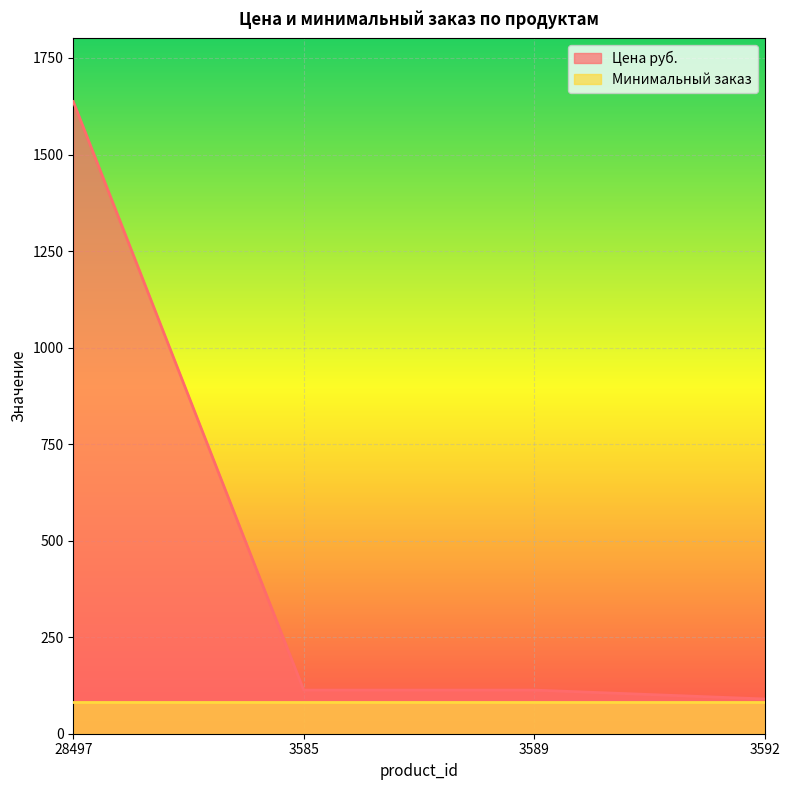

Which category has the highest value across all series?

28497